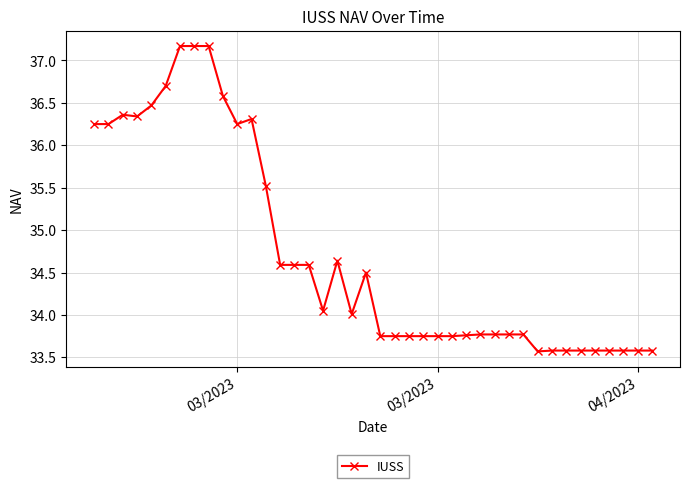

What is the value of the 36th point from the left?

33.6